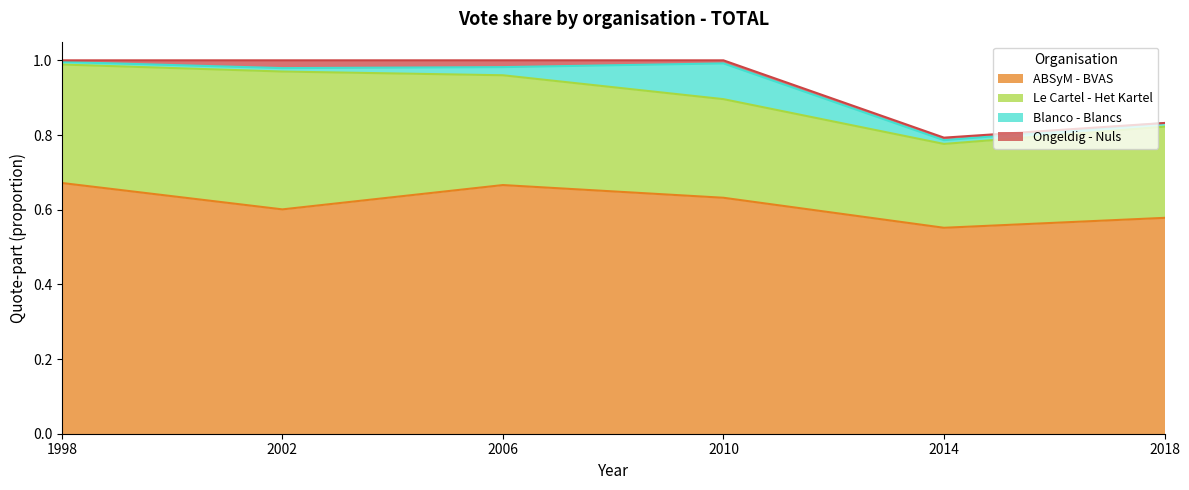

Which series changed the most between 2010 and 2018?

Blanco - Blancs